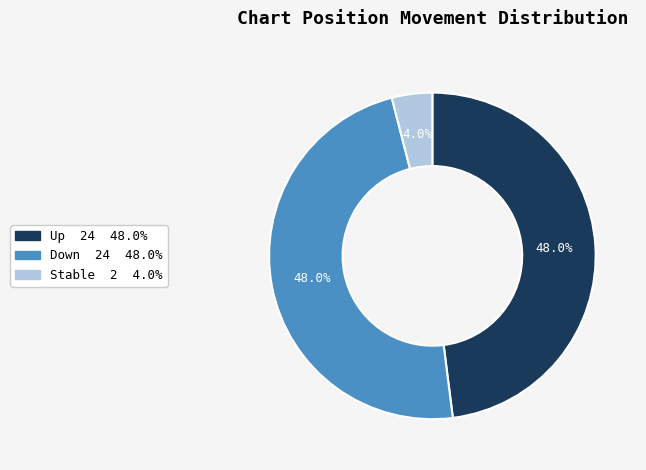

Is there any slice that represents more than half of the pie?

No